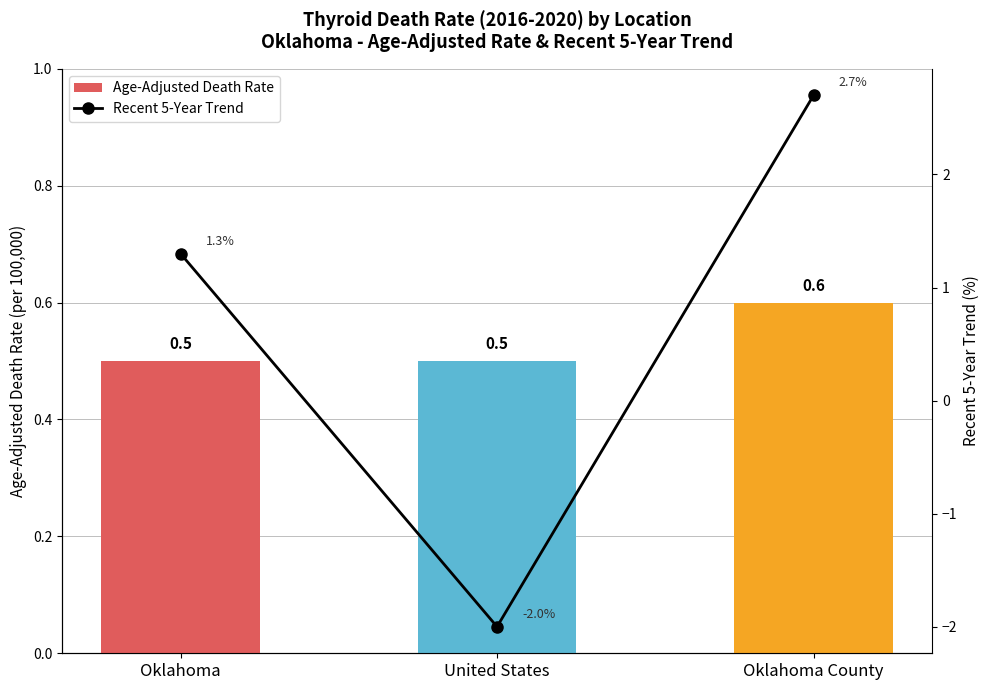

What is the value of the Age-Adjusted Death Rate bar at the 3rd from the left?

0.6